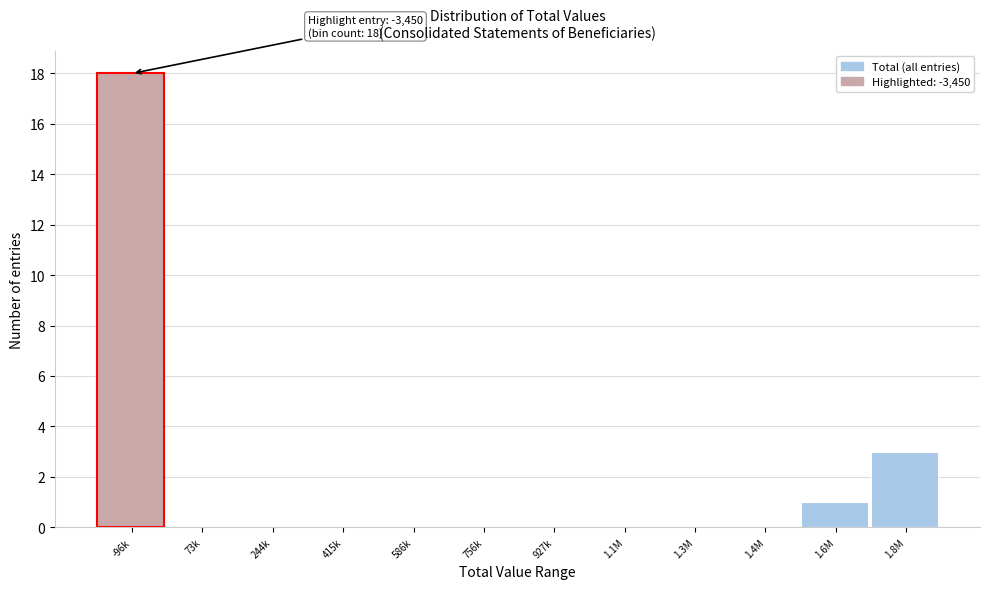

Reading right to left, extract all data points from this chart.

1.8M=3	1.6M=1	1.4M=0	1.3M=0	1.1M=0	927k=0	756k=0	586k=0	415k=0	244k=0	73k=0	-96k=18